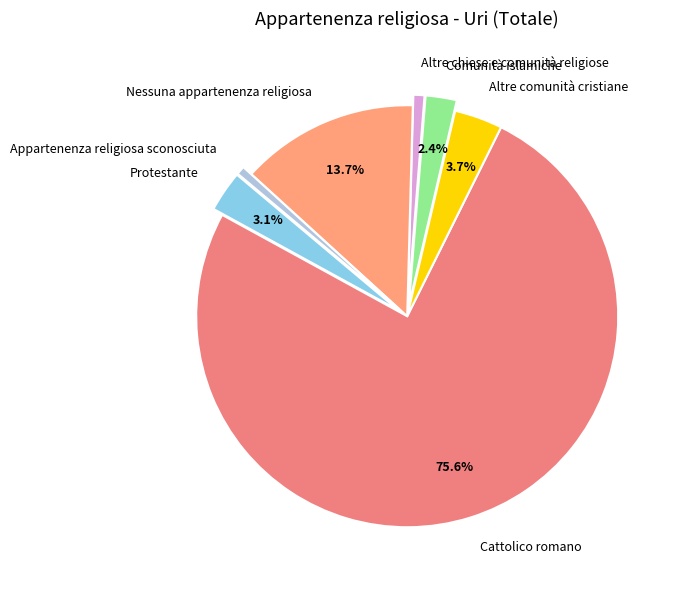

The Appartenenza religiosa sconosciuta slice represents 13% of the pie. True or false?

False